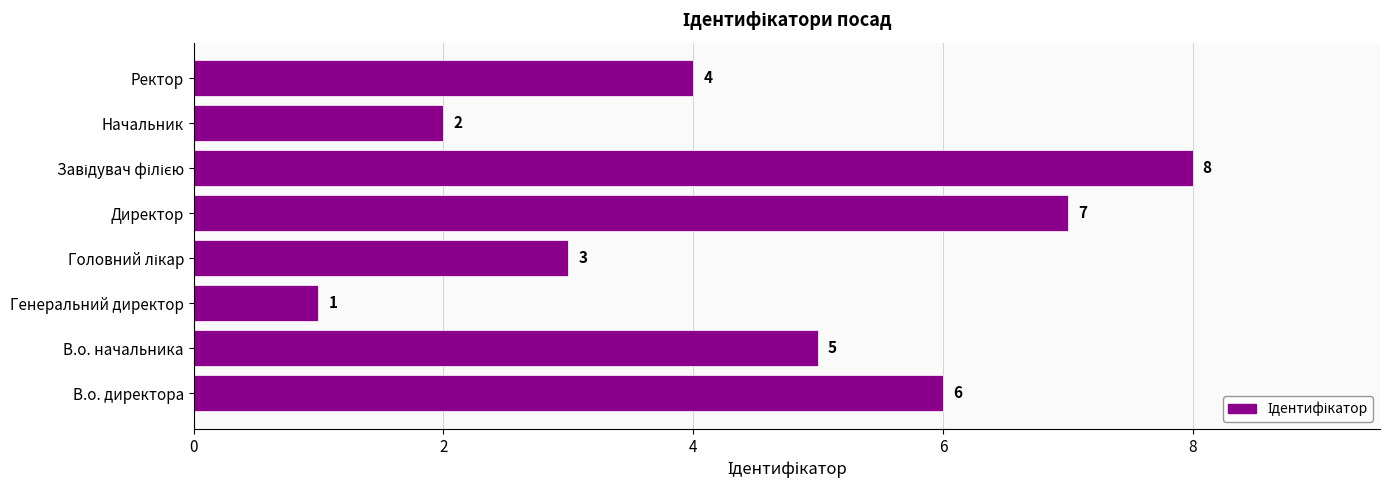

The value at В.о. начальника is 5. True or false?

True